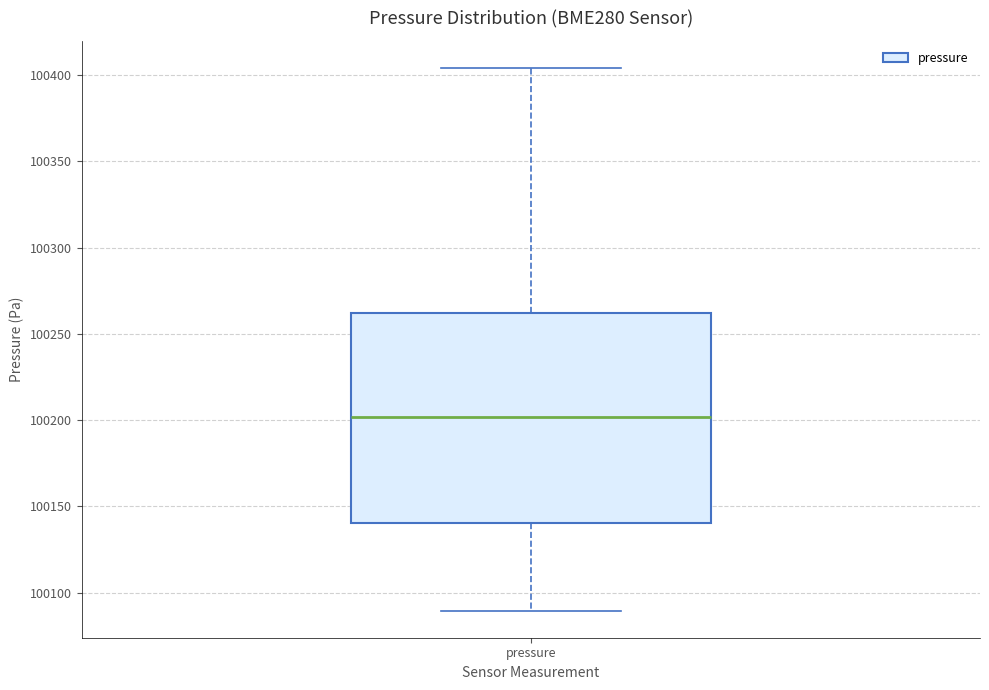

Where is the upper edge of the box for pressure on the y-axis? The values are not printed on the chart, so give them approximately, as read against the axis.

100260